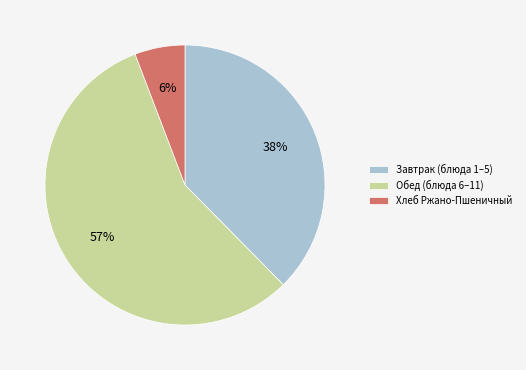

Is it true that Обед (блюда 6–11) is 57% of the pie?

True